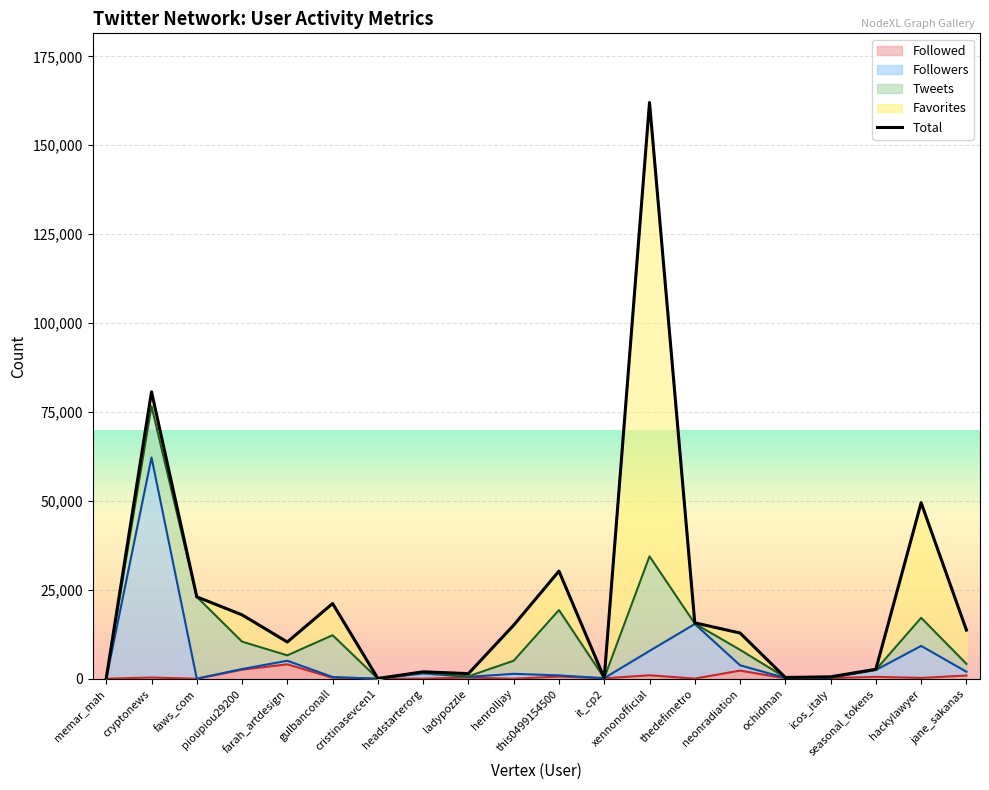

Which has a higher value, ladypozzle or hackylawyer?

ladypozzle